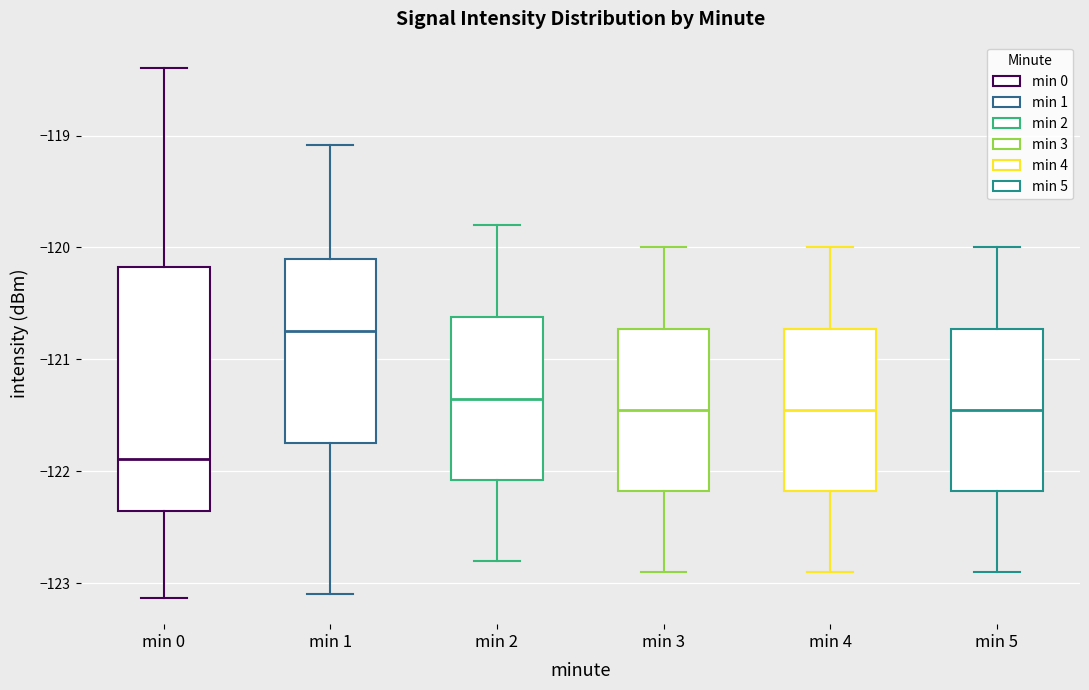

Comparing the boxes themselves (not the whiskers), which one is the tallest?

min 0